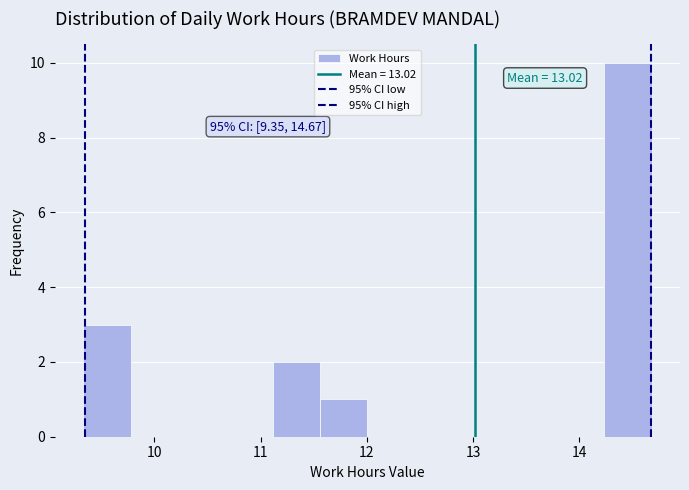

Over which range of the x-axis is the bar tallest?

14.2 to 14.7